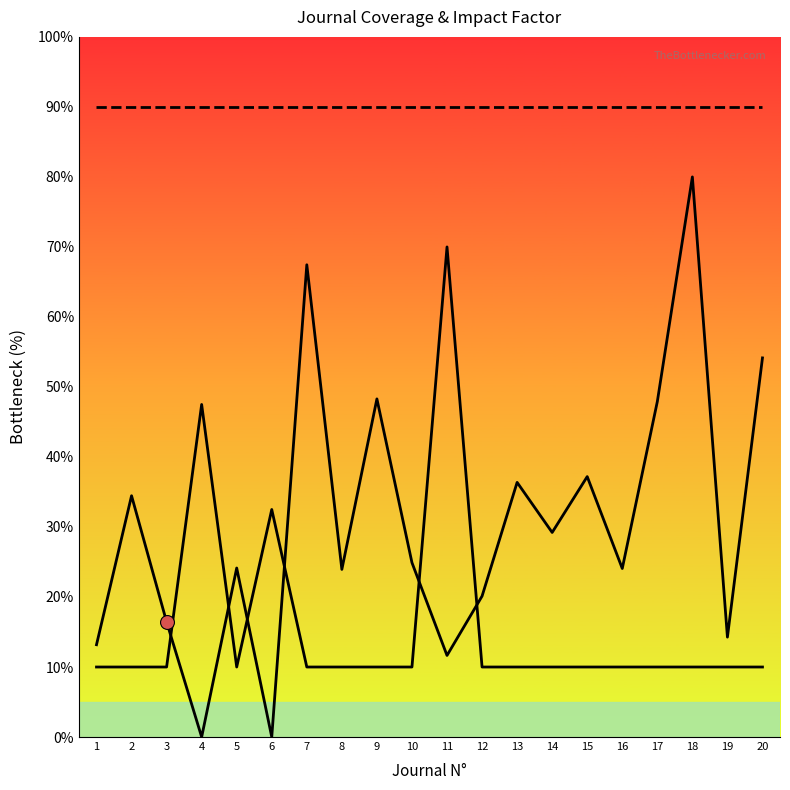

Which series contains the highest Y value?

Cobertura Contratada